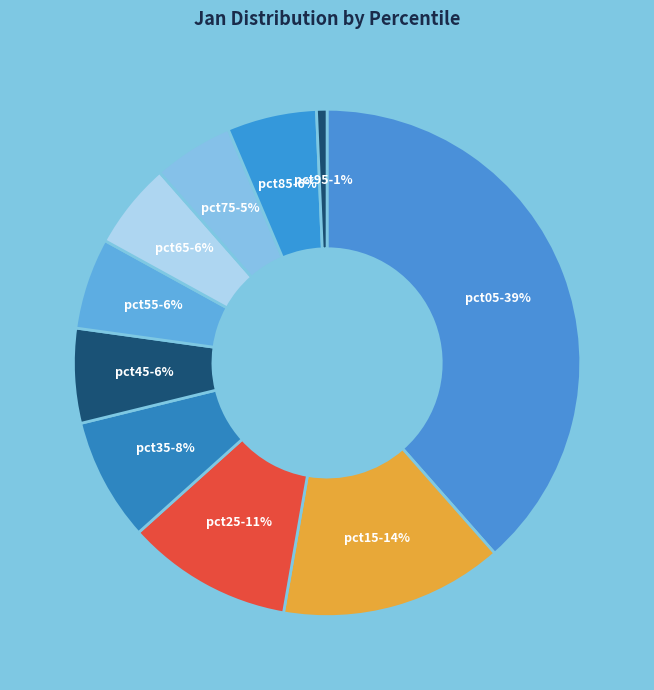

Does pct05 account for over 50% of the chart?

No